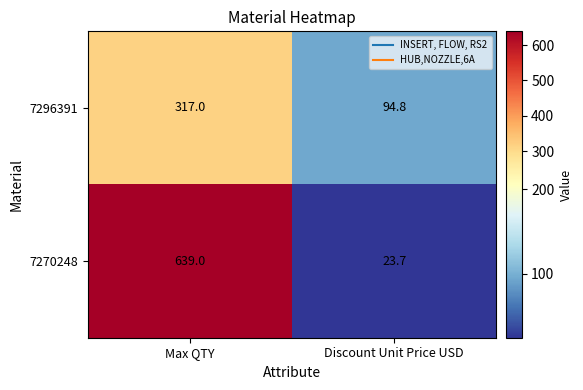

Is it true that 7296391 equals 94.8 at Discount Unit Price USD?

True